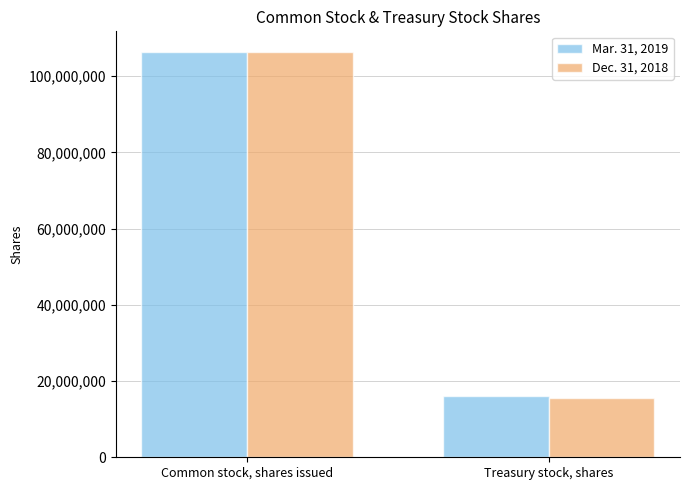

Is it true that Mar. 31, 2019 equals 106425568 at Common stock, shares issued?

True